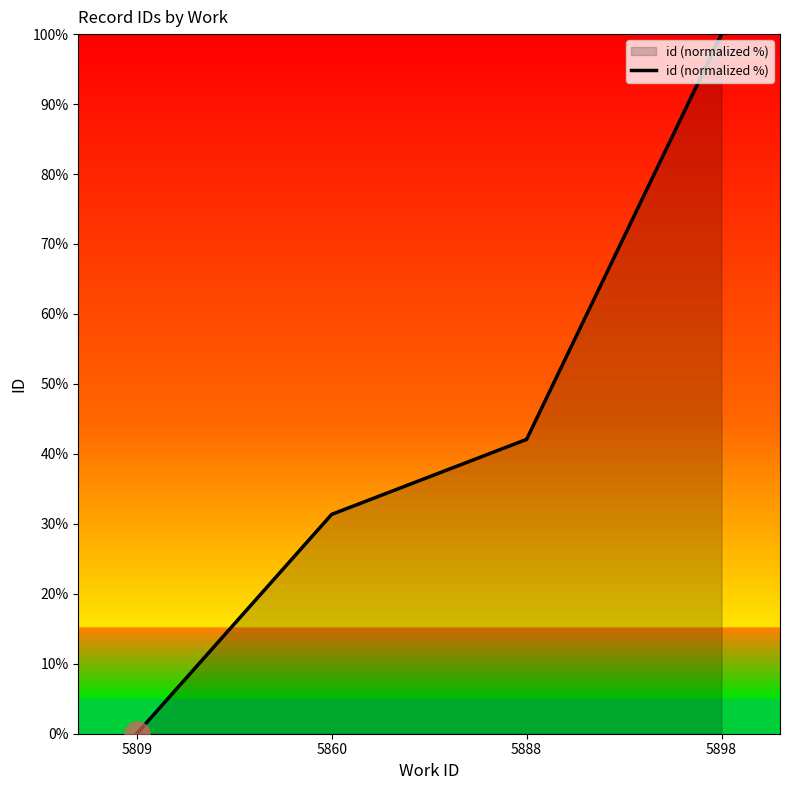

What is the difference between the maximum and minimum values?

100.0